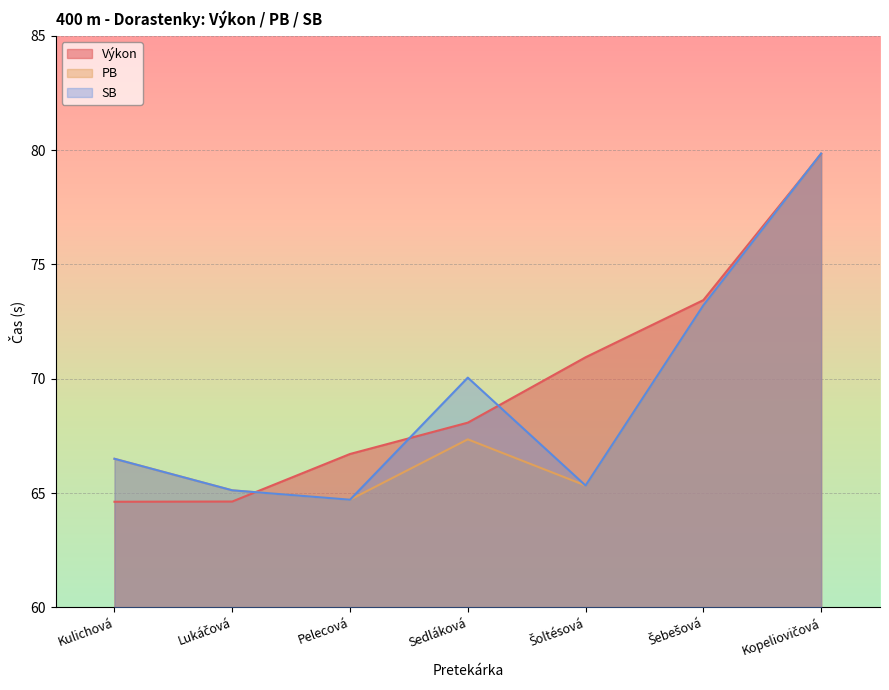

How many values in the Výkon series are below 68?

3